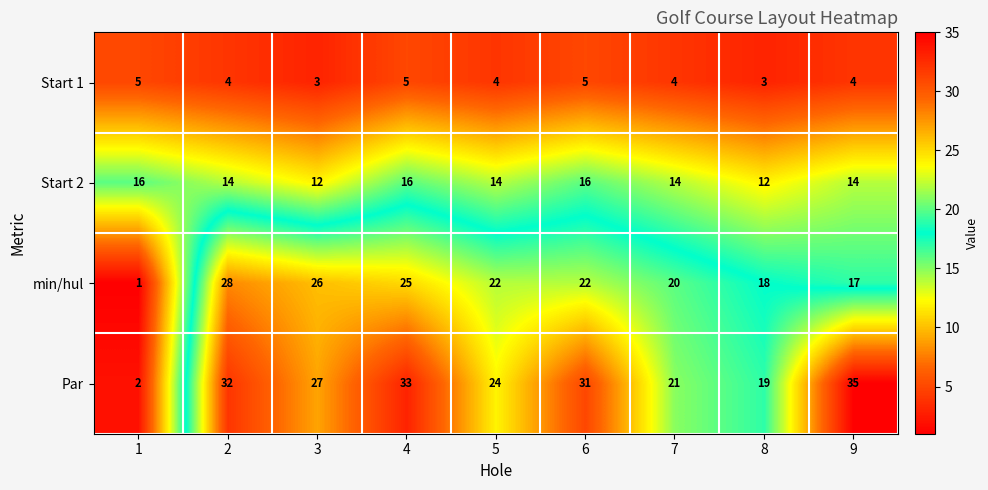

What value does the Par series have at 4, to the nearest 10?

30